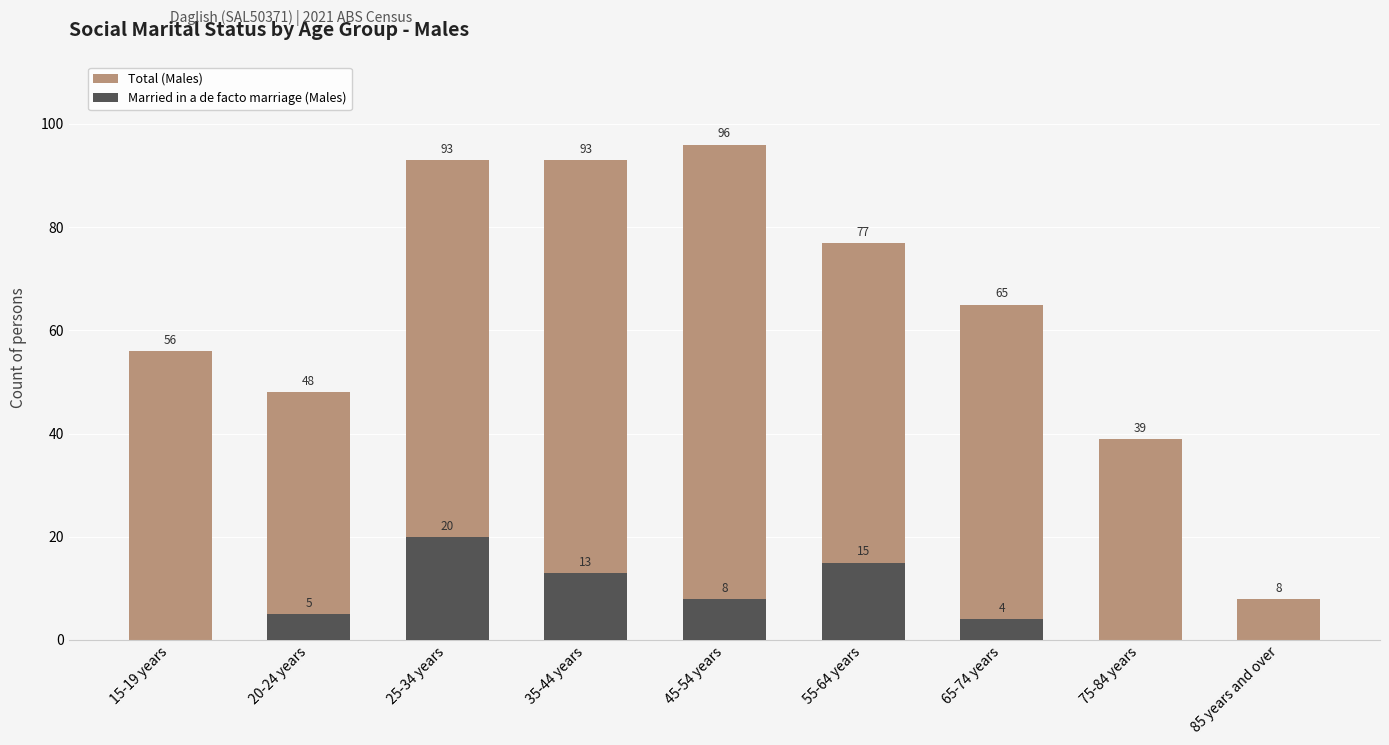

How many groups of bars are there?

9